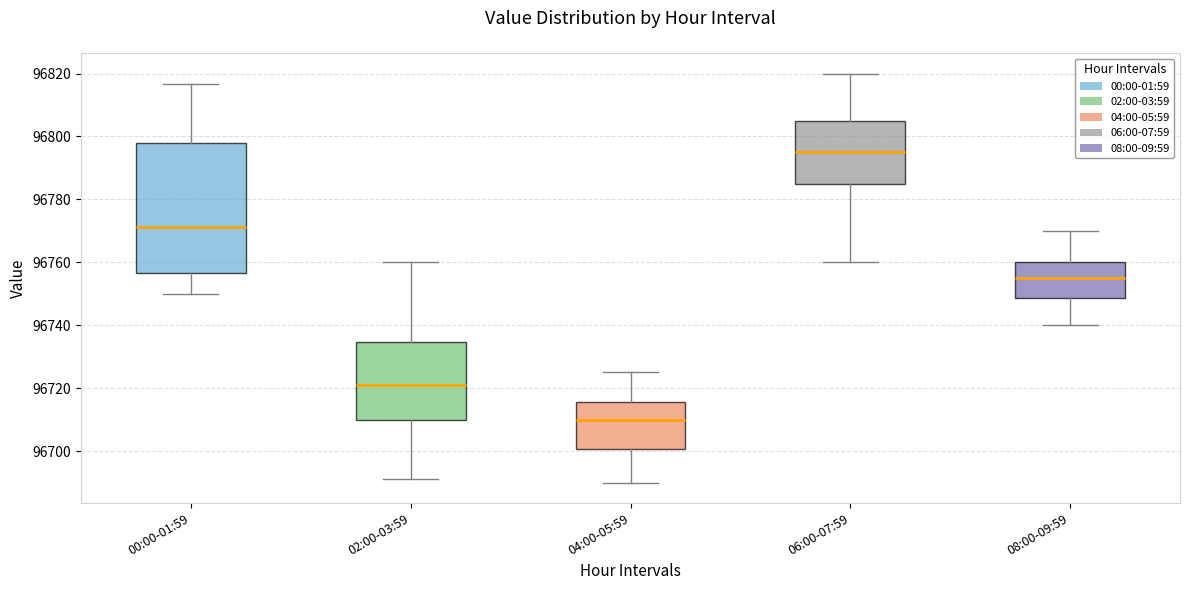

Which box's median line is the lowest?

04:00-05:59